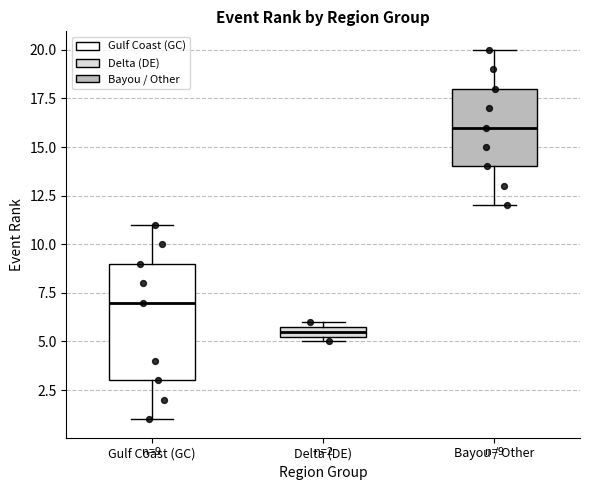

Which box's median line is the highest?

Bayou / Other